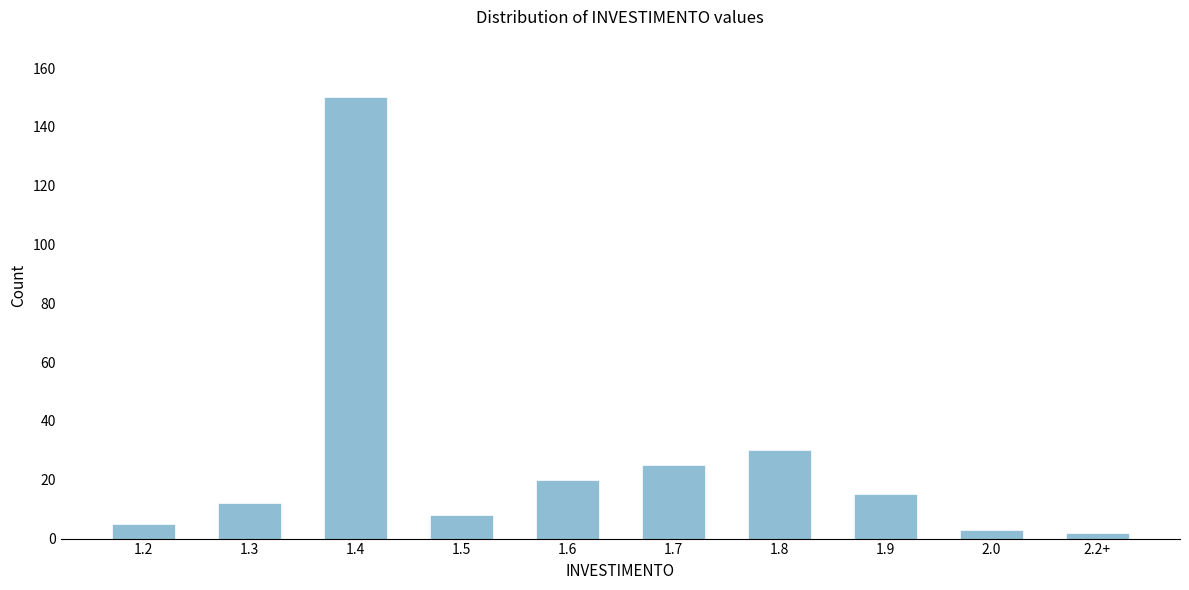

Reading right to left, list all the values displayed in this chart.

2	3	15	30	25	20	8	150	12	5